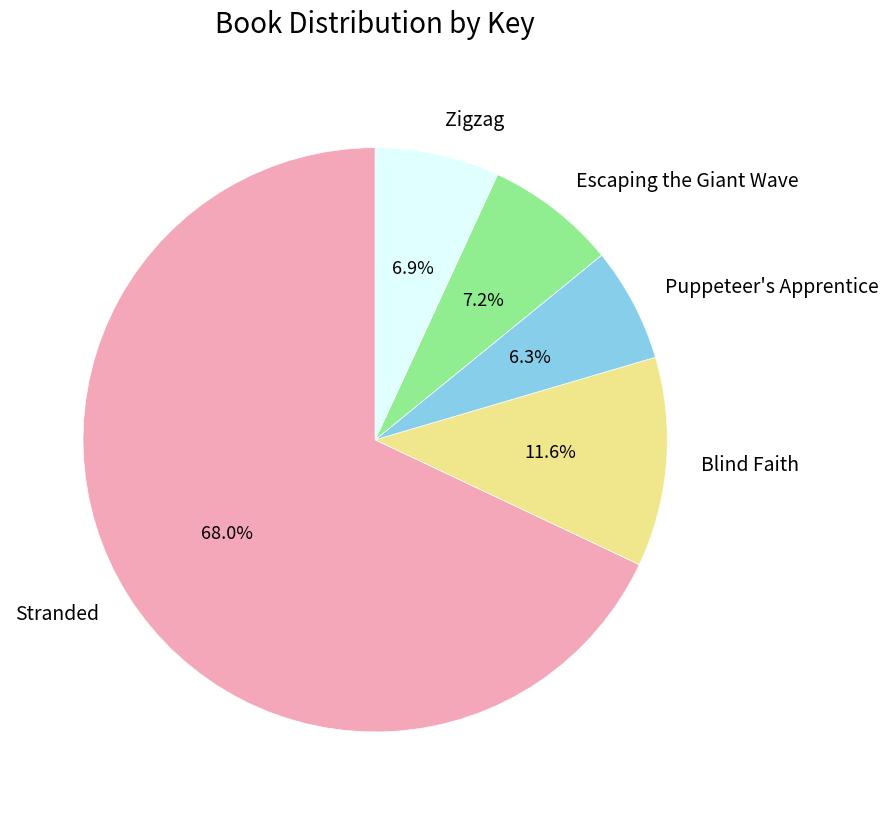

What percentage do Escaping the Giant Wave and Zigzag together represent?

14.1%